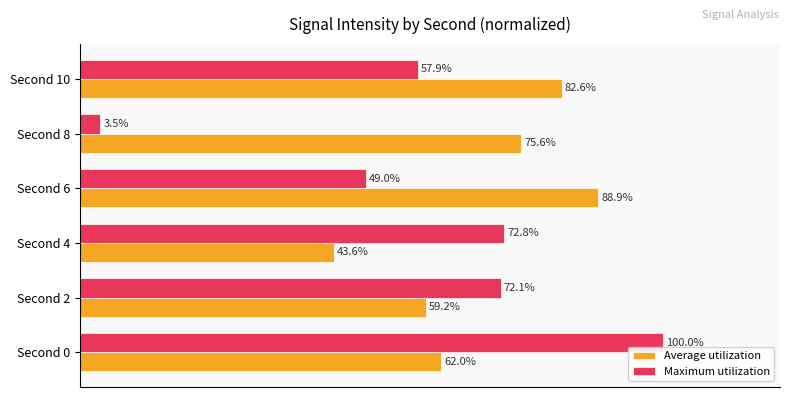

Which series changed the most between Second 8 and Second 10?

Maximum utilization